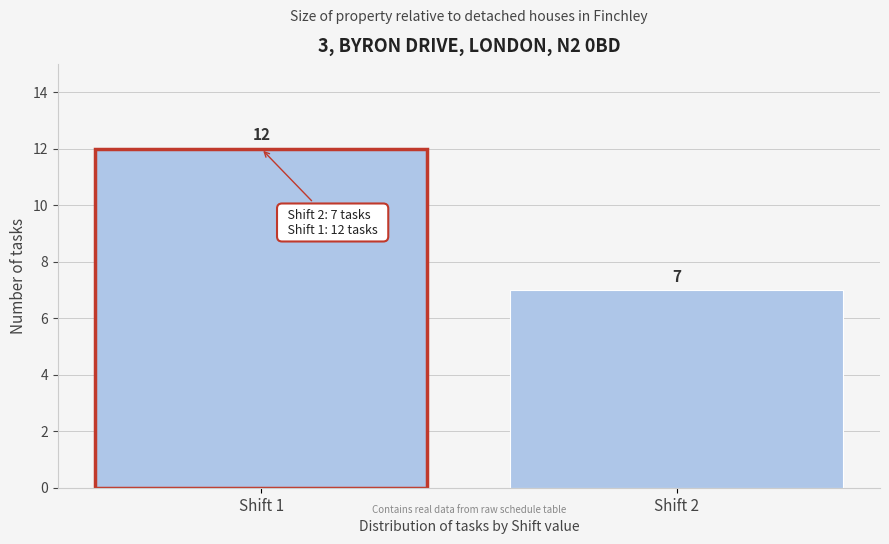

Reading right to left, extract all data points from this chart.

7	12